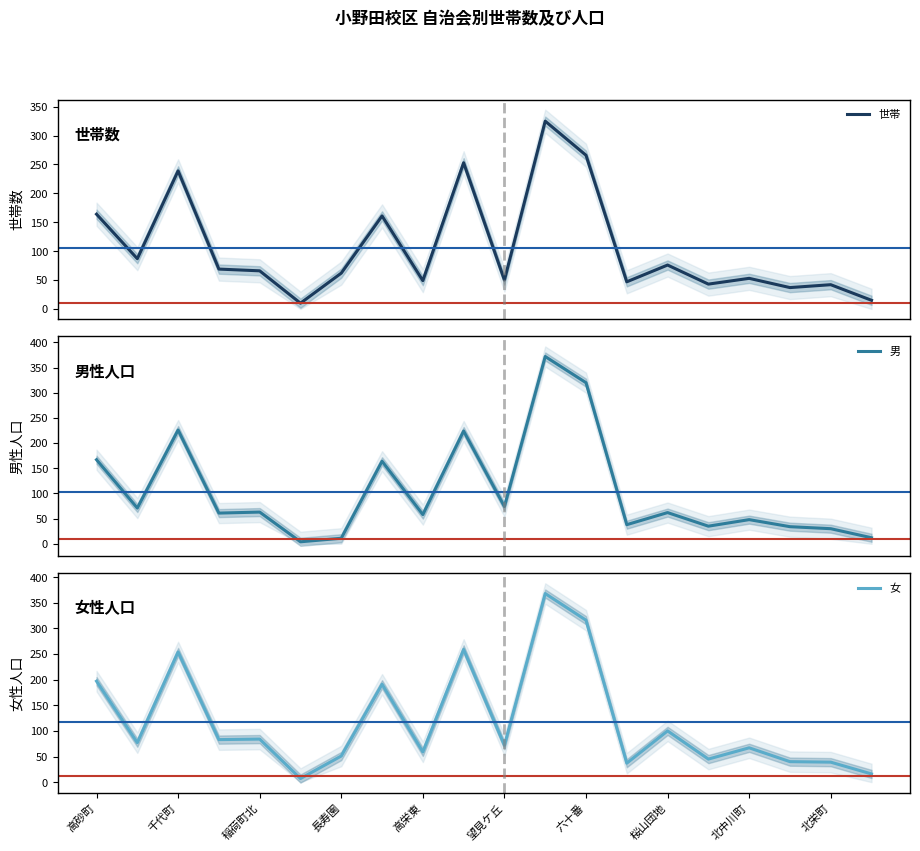

What is the highest value of the 世帯 series?

325